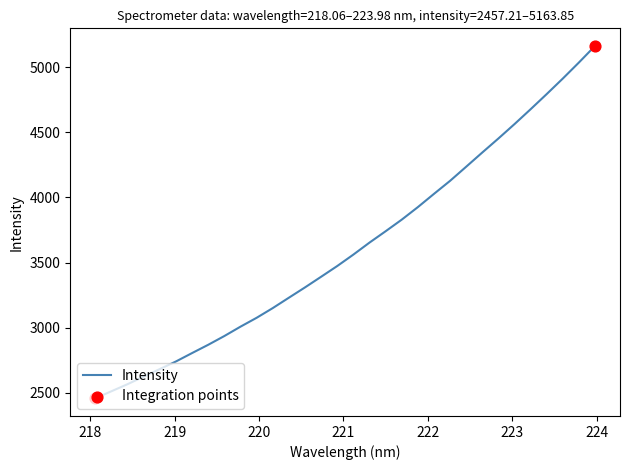

What is the maximum value shown in the chart?

5163.9